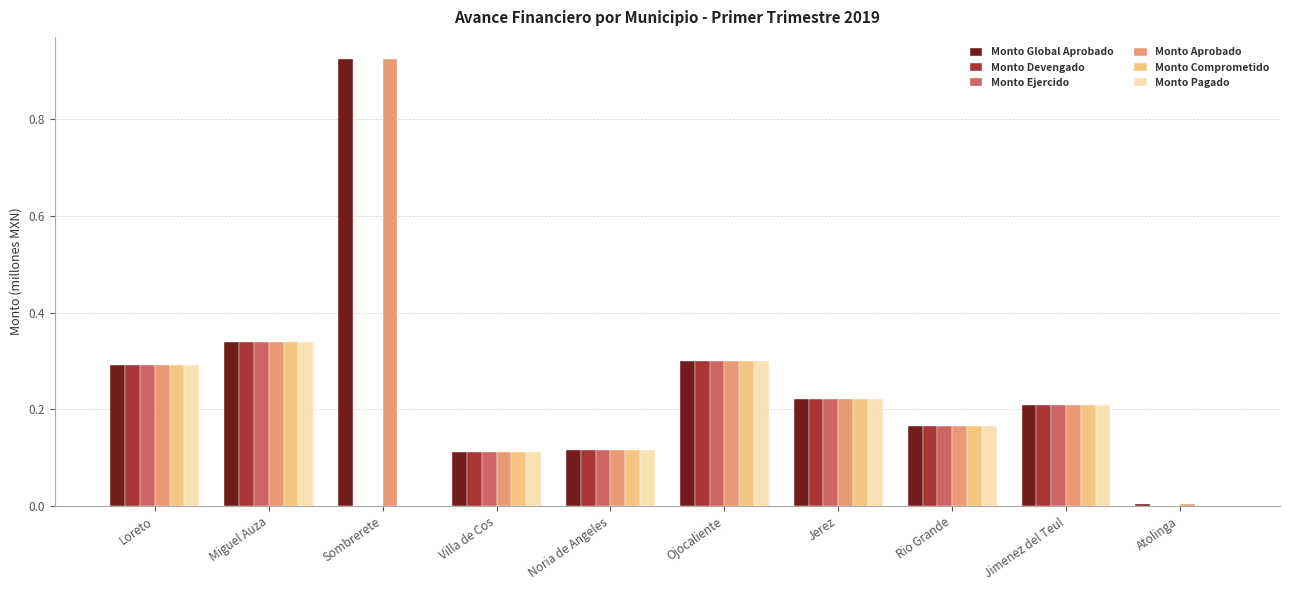

What is the total value across all series at Loreto?

1.8